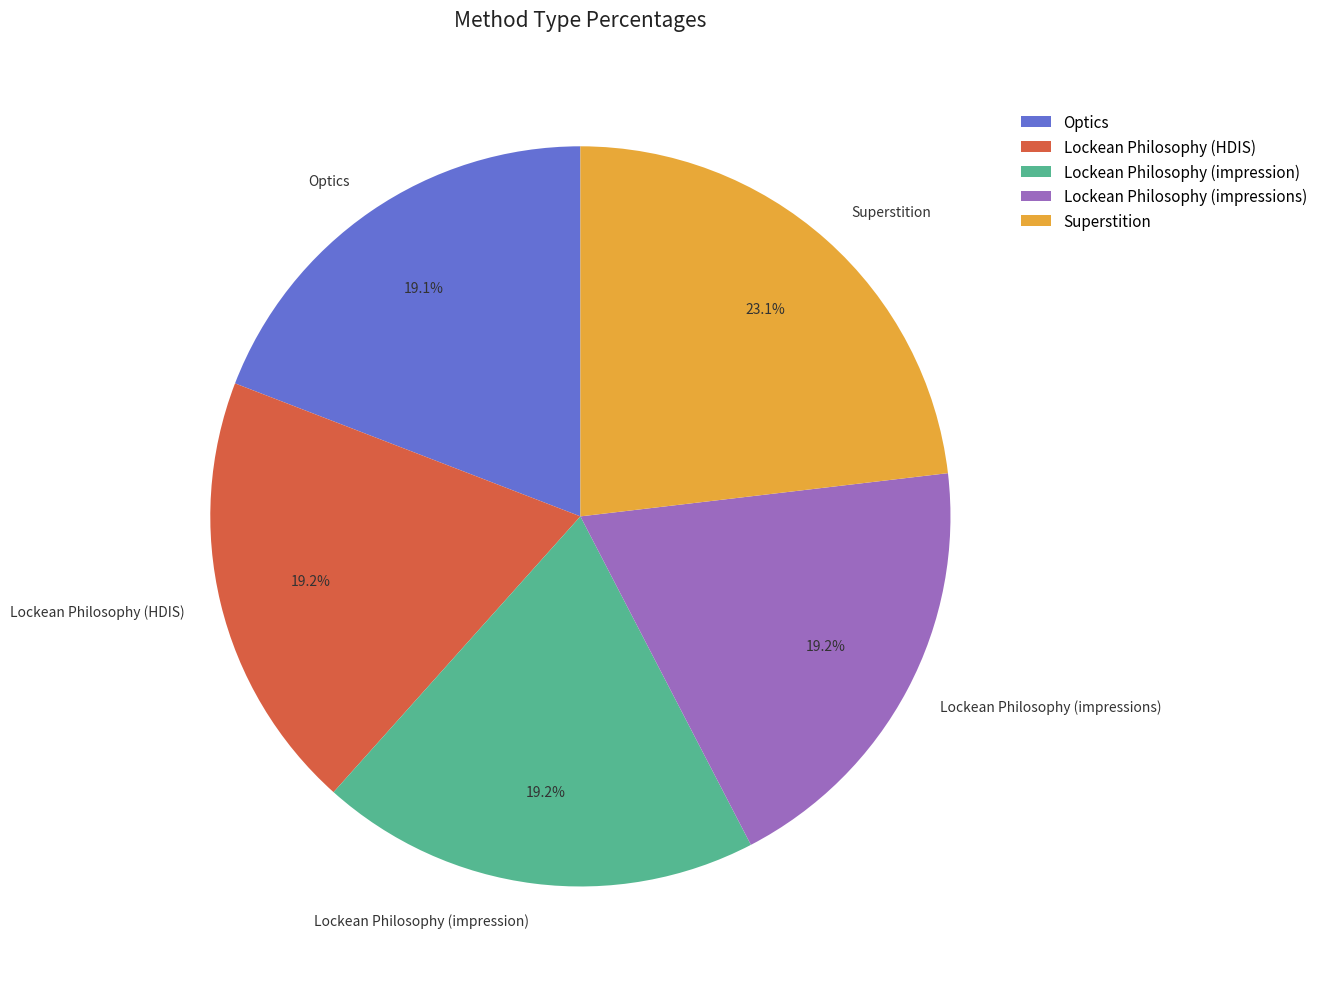

What percentage is NOT represented by Lockean Philosophy (impressions)?

80.8%